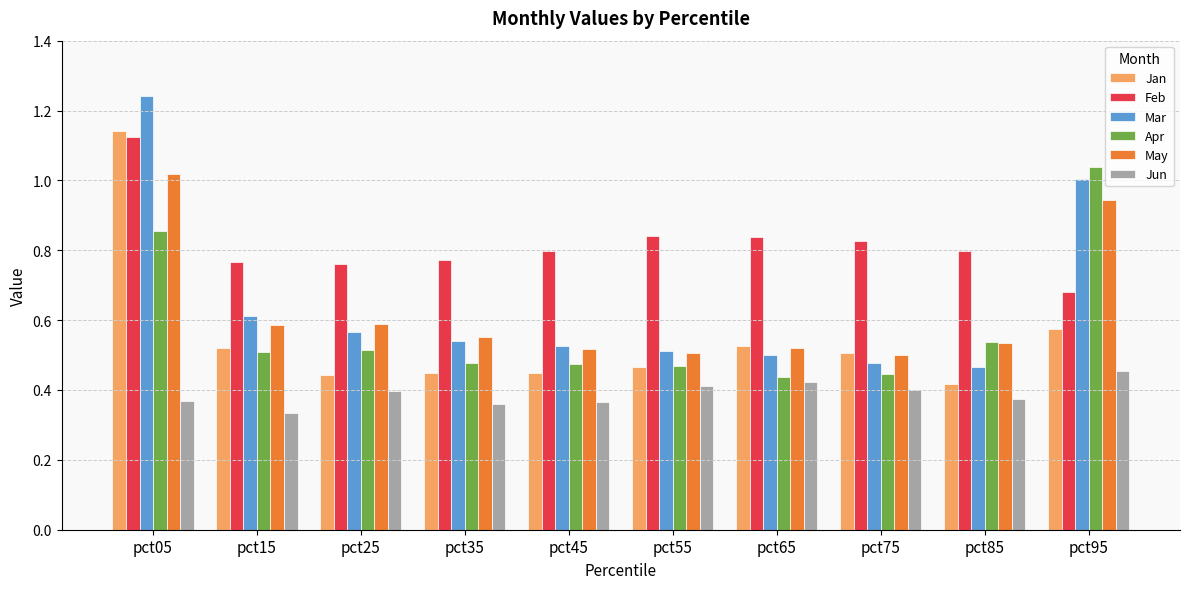

At which category does the chart reach its peak across all series?

pct05